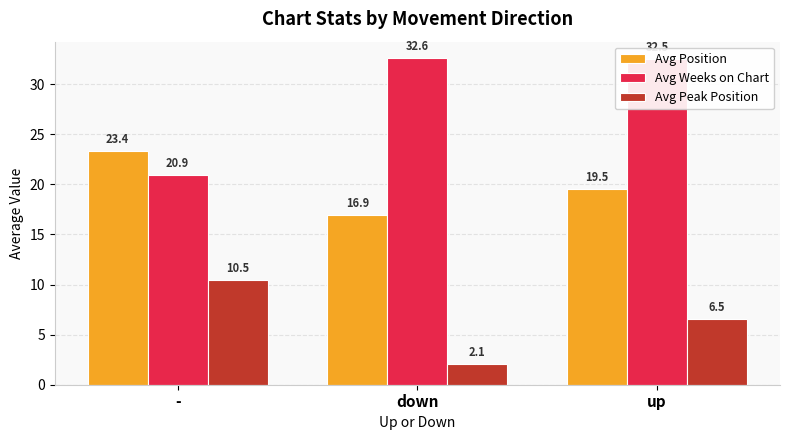

How many data points in Avg Weeks on Chart are less than 32?

1